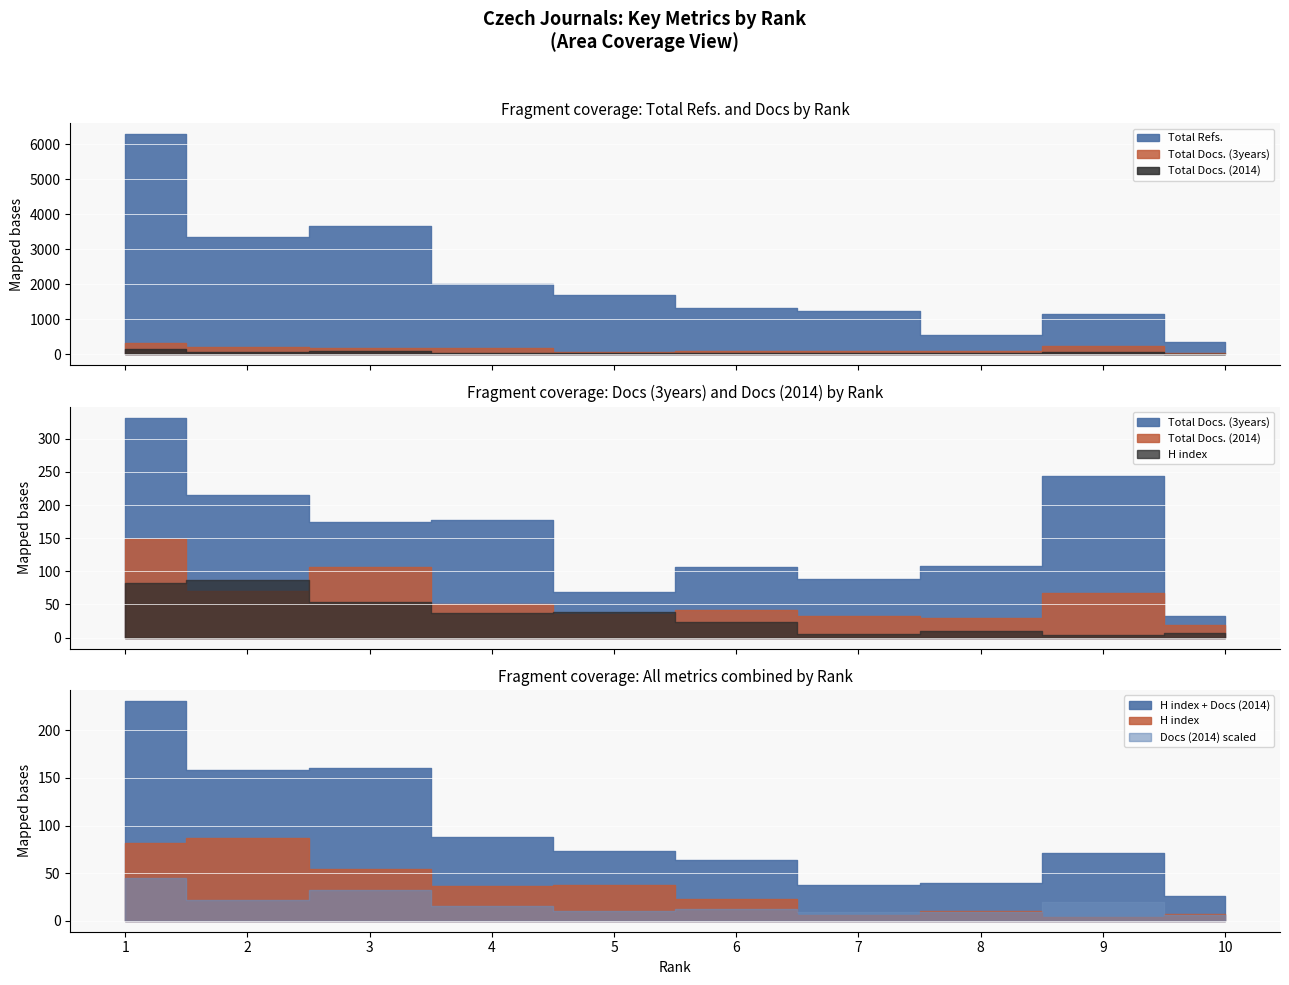

List the series in order of their peak value, lowest first.

H index, Total Docs. (2014), Total Docs. (3years), Total Refs.